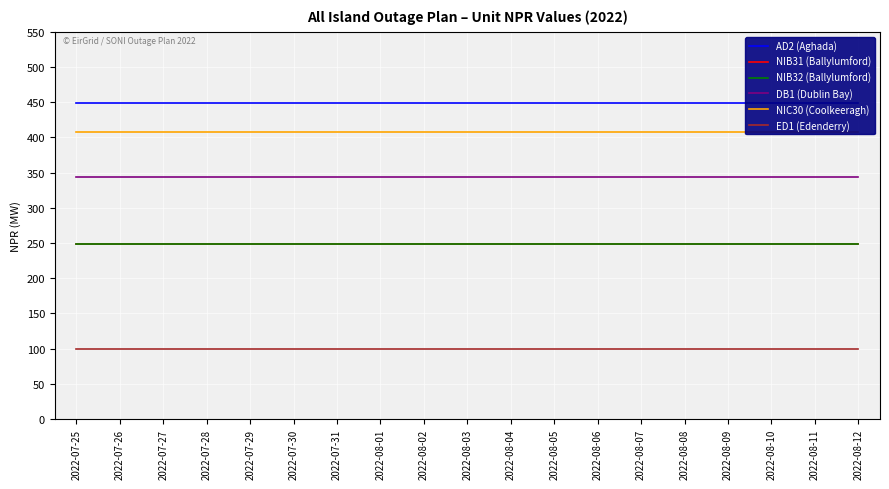

At which category is the sum across all series the highest?

2022-07-25